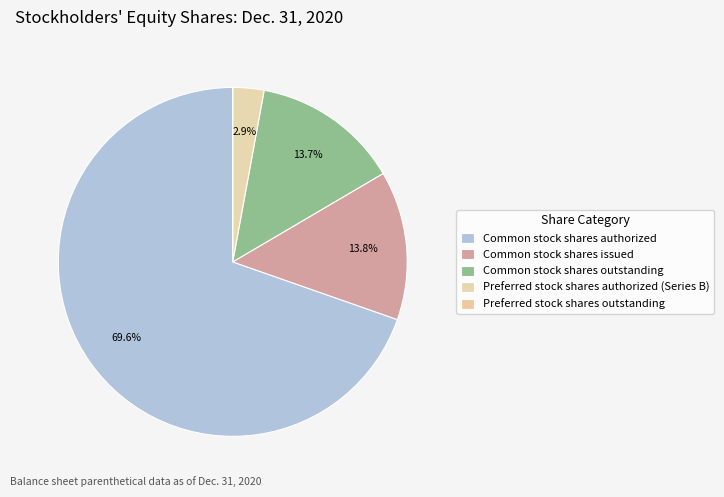

To the nearest percent, what is the difference between the largest and smallest slice percentages?

70%